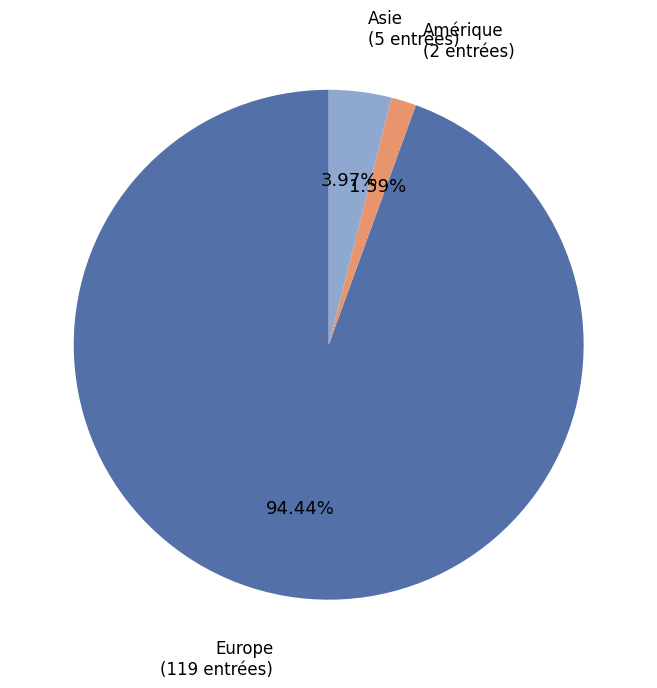

To the nearest percent, what percentage of the pie is Amérique?

2%